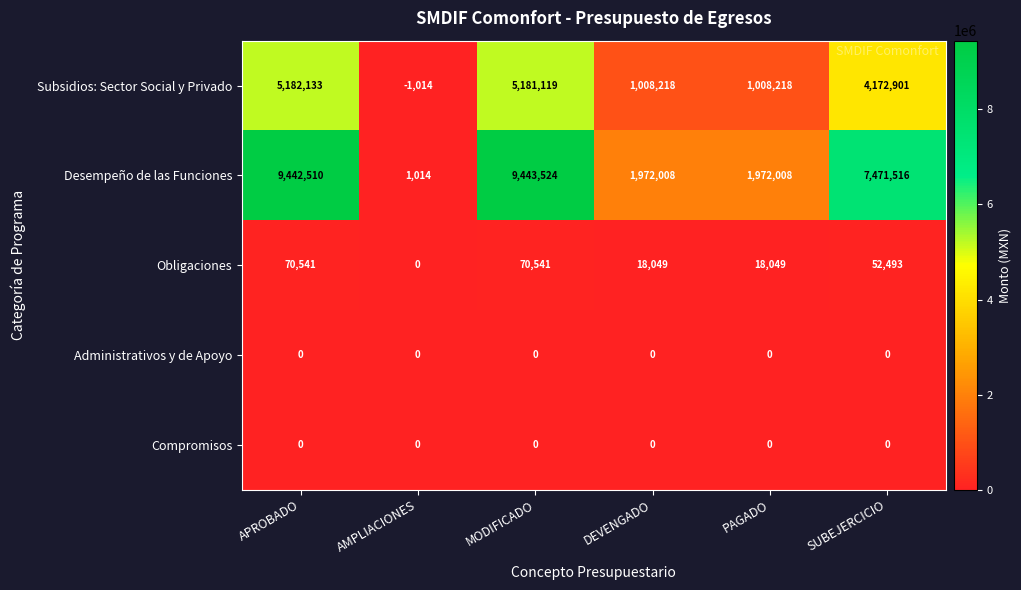

Reading right to left, extract all data points from this chart.

Subsidios: Sector Social y Privado: SUBEJERCICIO=4172901	PAGADO=1008218	DEVENGADO=1008218	MODIFICADO=5181119	AMPLIACIONES=-1014	APROBADO=5182133
Desempeño de las Funciones: SUBEJERCICIO=7471516	PAGADO=1972008	DEVENGADO=1972008	MODIFICADO=9443524	AMPLIACIONES=1014	APROBADO=9442510
Obligaciones: SUBEJERCICIO=52493	PAGADO=18049	DEVENGADO=18049	MODIFICADO=70541	AMPLIACIONES=0	APROBADO=70541
Administrativos y de Apoyo: SUBEJERCICIO=0	PAGADO=0	DEVENGADO=0	MODIFICADO=0	AMPLIACIONES=0	APROBADO=0
Compromisos: SUBEJERCICIO=0	PAGADO=0	DEVENGADO=0	MODIFICADO=0	AMPLIACIONES=0	APROBADO=0